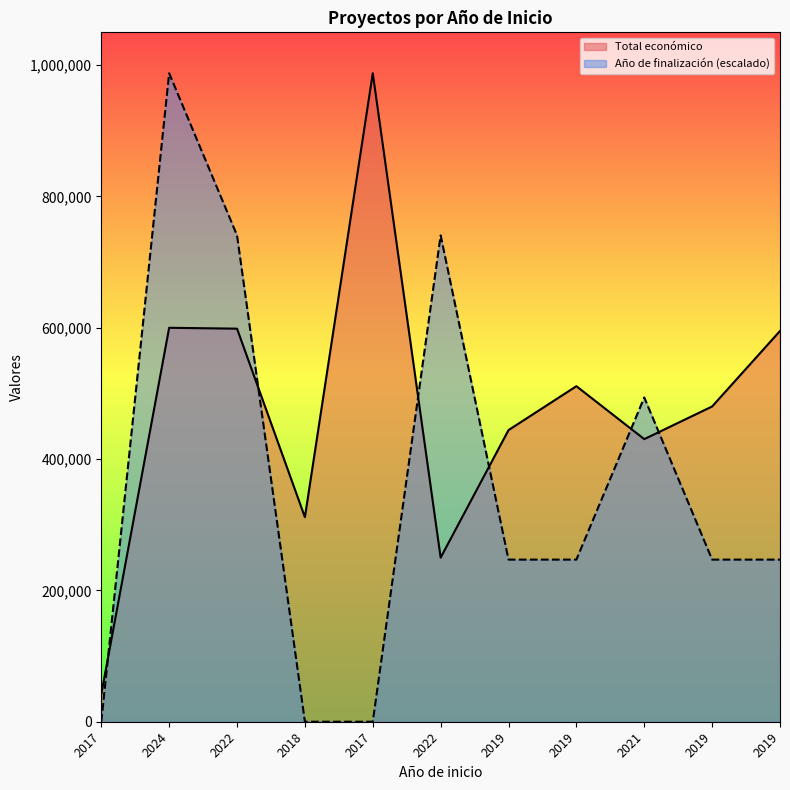

How many data points does each series have?

11